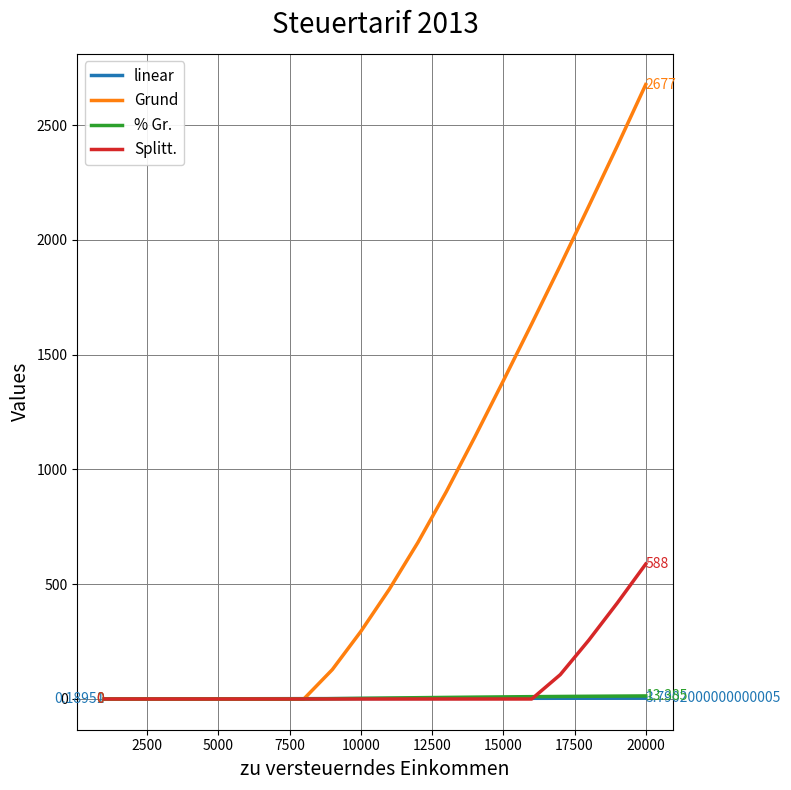

What are all the series names shown in the legend?

linear, Grund, % Gr., Splitt.